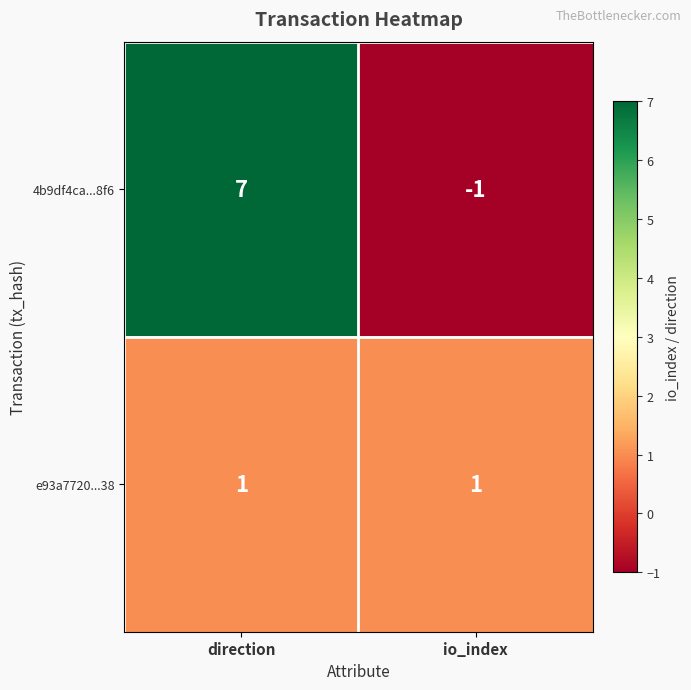

What is the minimum value shown in the chart?

-1